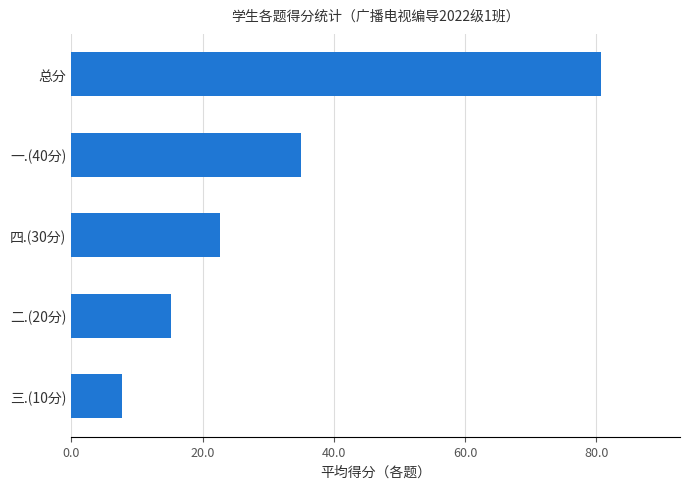

Reading top to bottom, transcribe all the data shown in this chart.

80.6	35.0	22.7	15.3	7.7